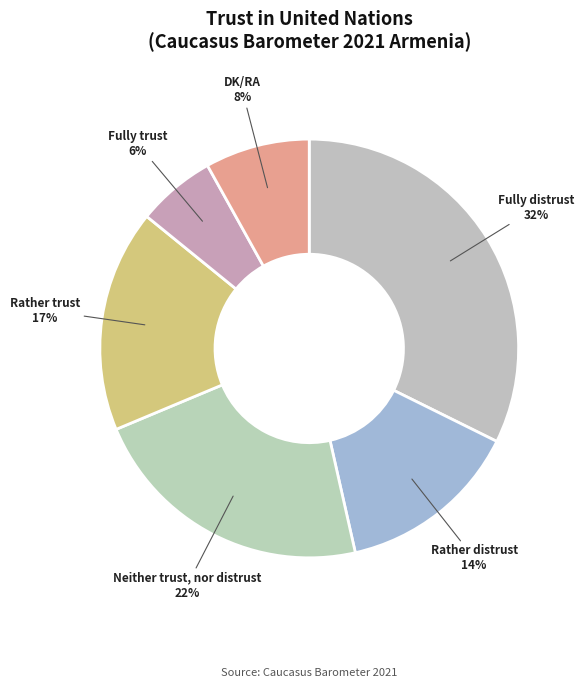

How many segments does this pie chart have?

6